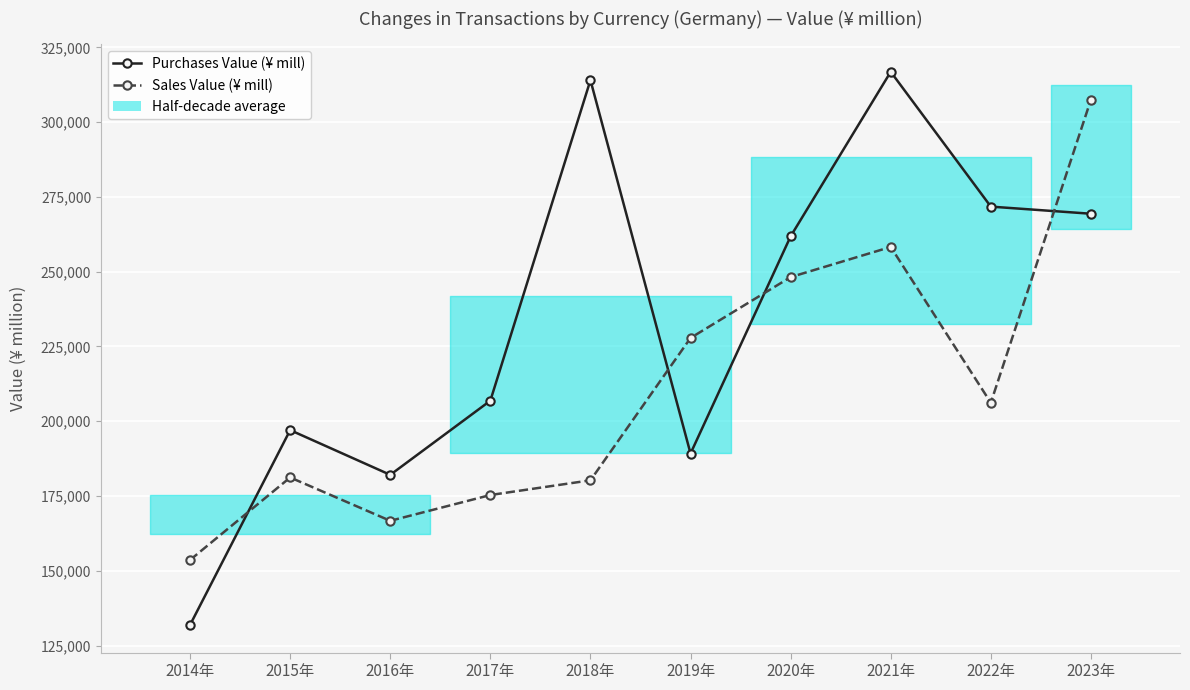

At which category does Sales Value (¥ mill) reach its first local valley?

2016年